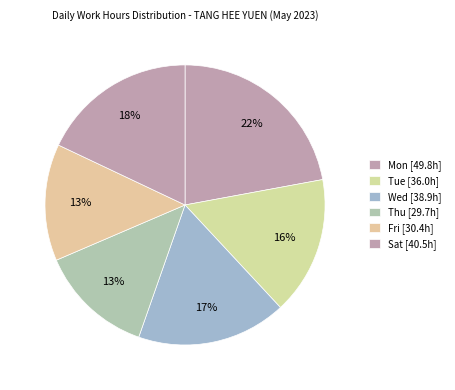

Count the number of slices in the pie.

6